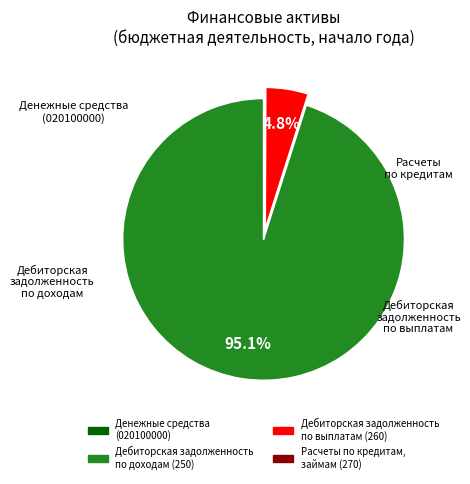

Which category has the biggest portion of the pie?

Дебиторская задолженность по доходам (250)